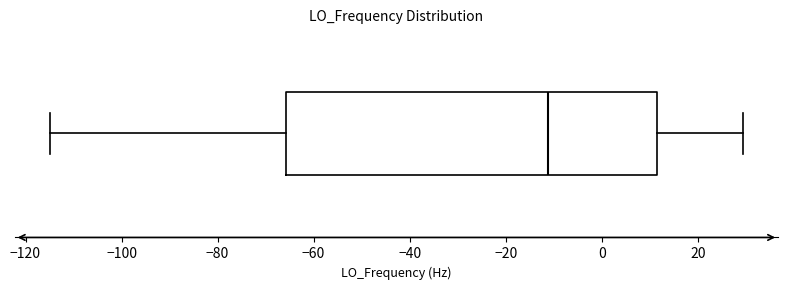

Where does the median line of the box sit on the x-axis? The values are not printed on the chart, so give them approximately, as read against the axis.

-12